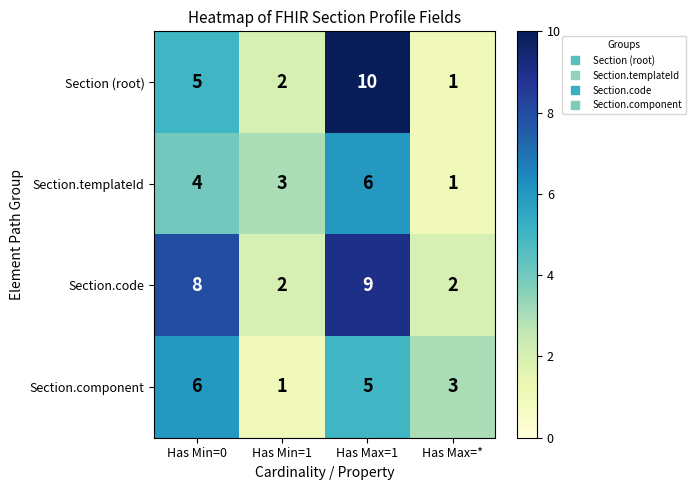

Is it true that Section.templateId equals 3 at Has Min=1?

True